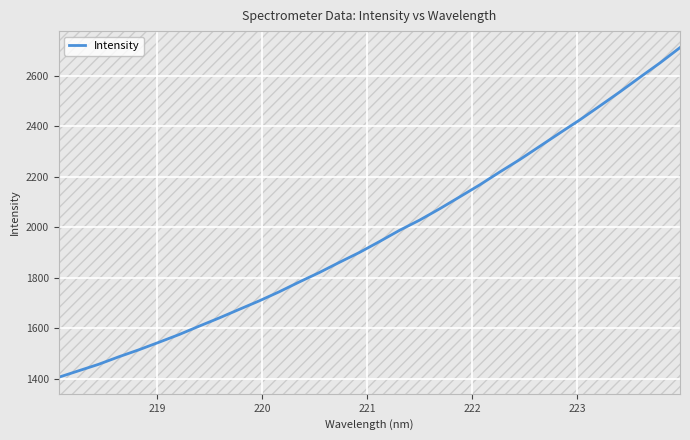

What is the smallest value displayed?

1405.8